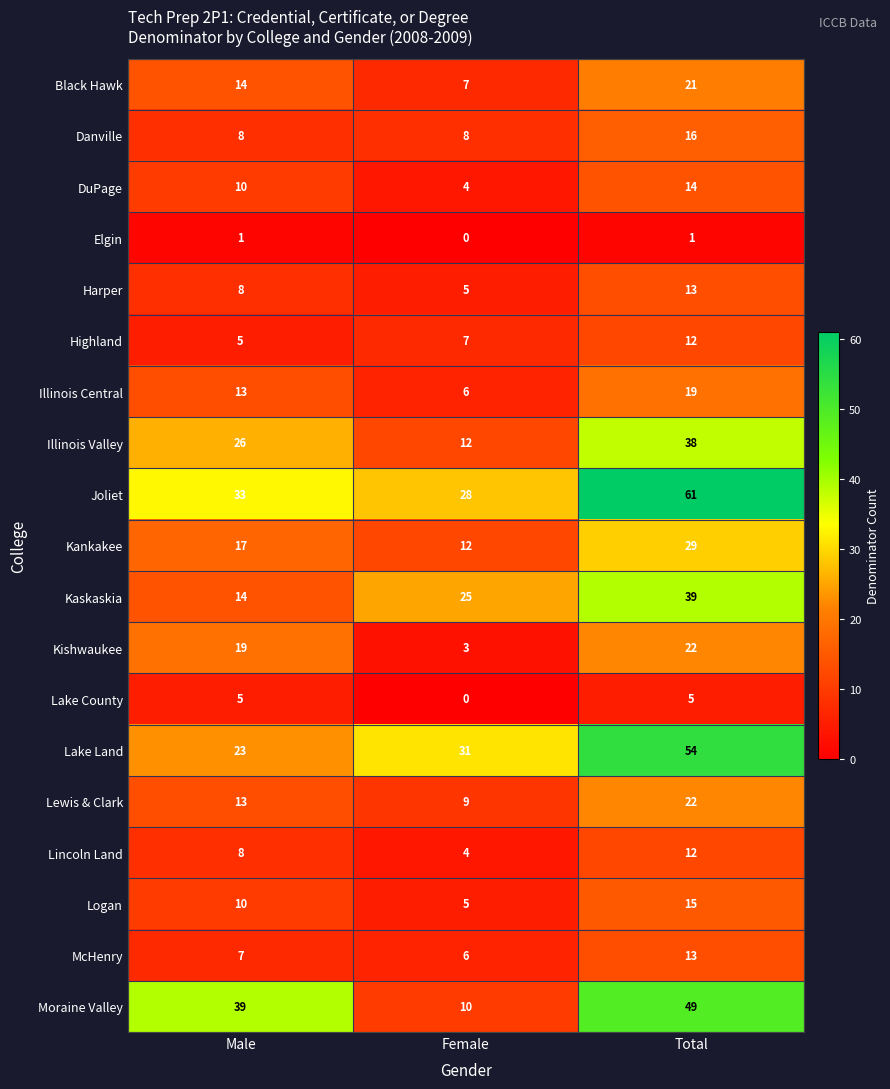

What is the minimum value for Kankakee?

12